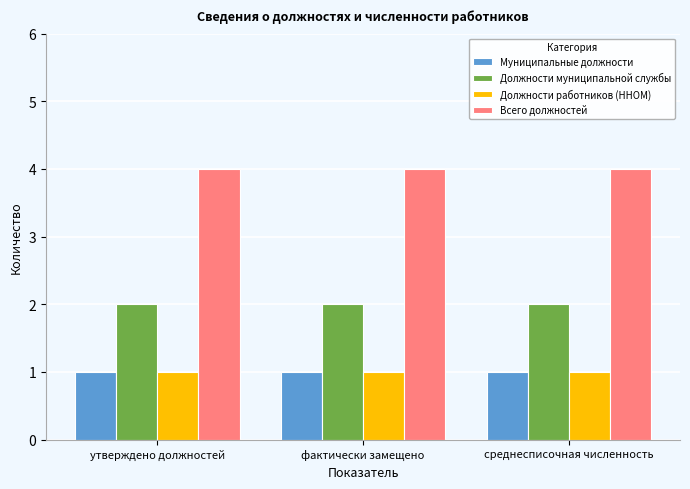

What is the difference between the highest and lowest values at фактически замещено?

3